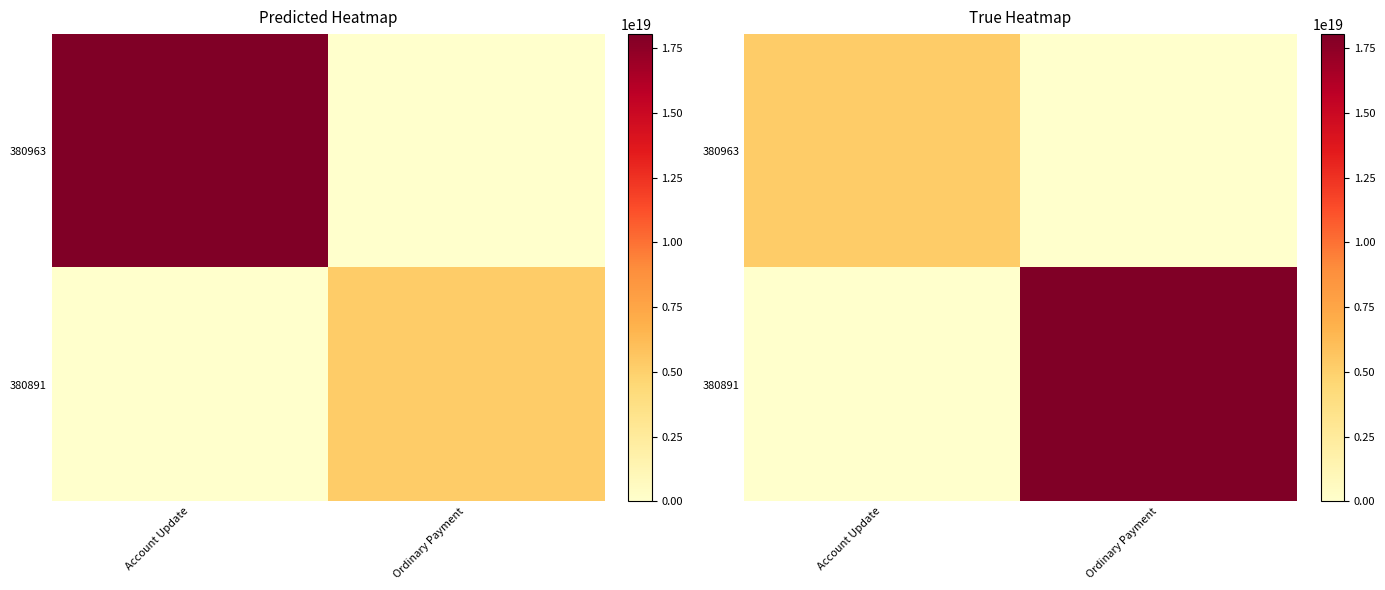

Is it true that 380891 equals 0 at Account Update?

True